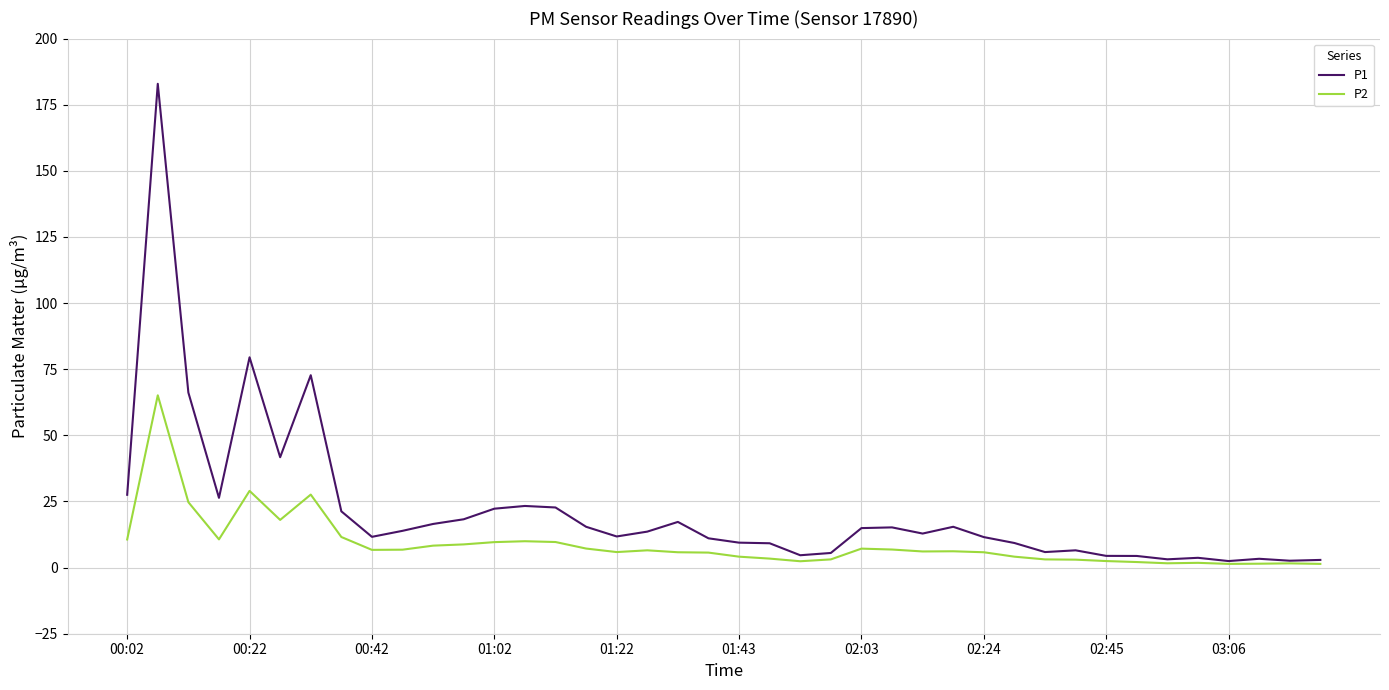

Rank the series by their average value, from highest to lowest.

P1, P2